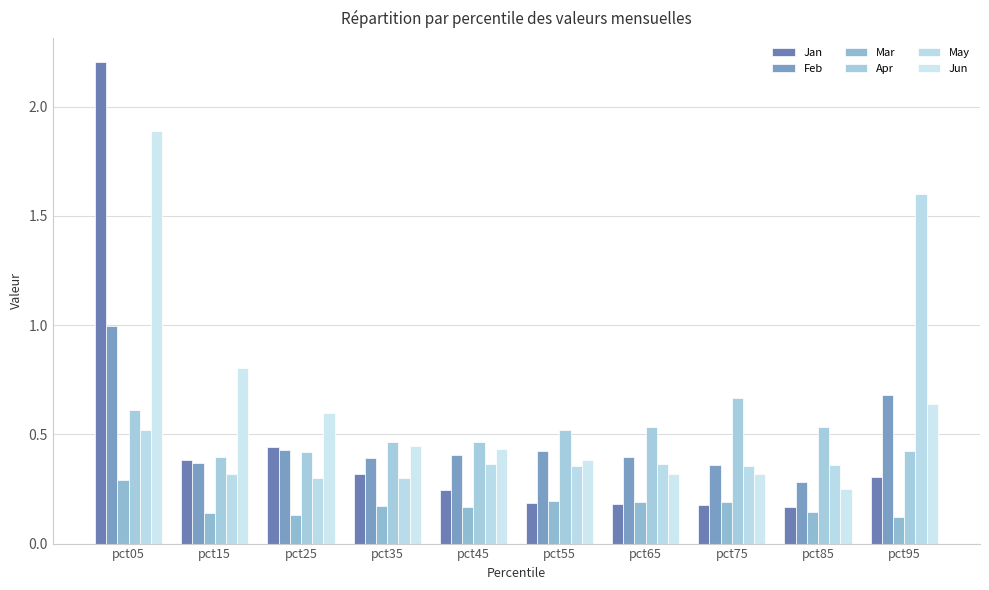

How many groups of bars are there?

10